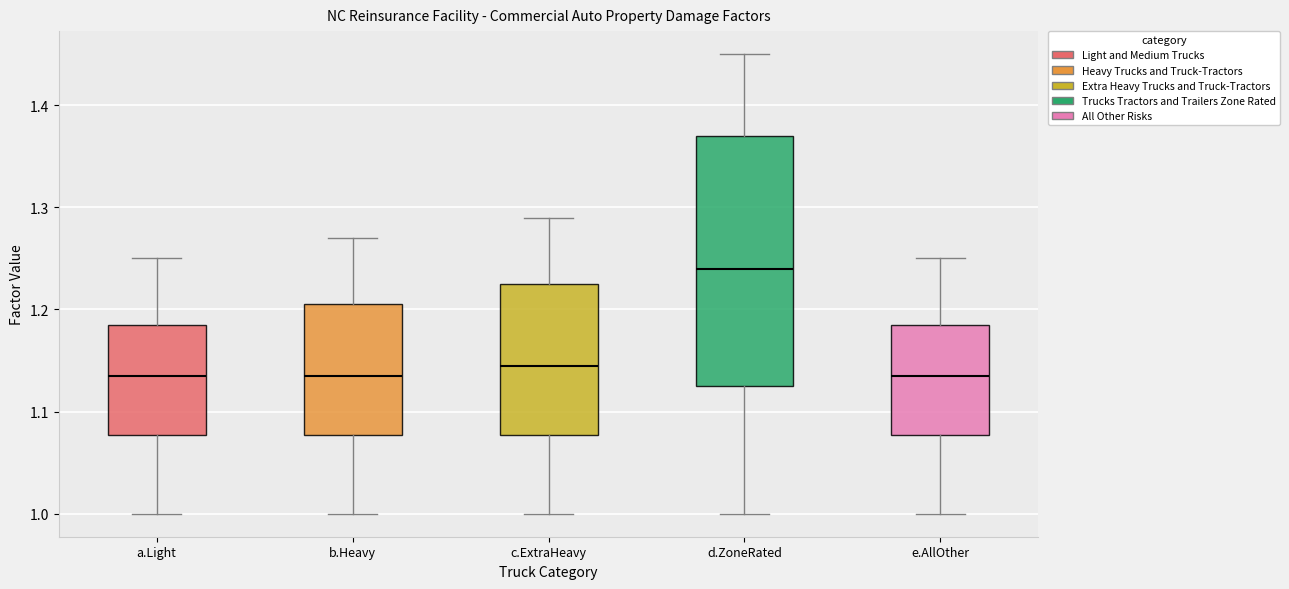

Where is the lower edge of the box for d.ZoneRated on the y-axis? The values are not printed on the chart, so give them approximately, as read against the axis.

1.13